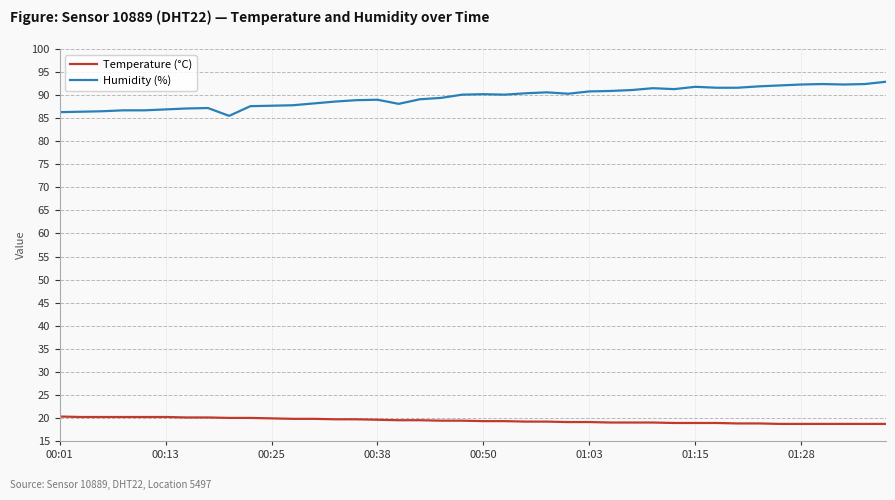

What is the smallest value displayed?

18.7